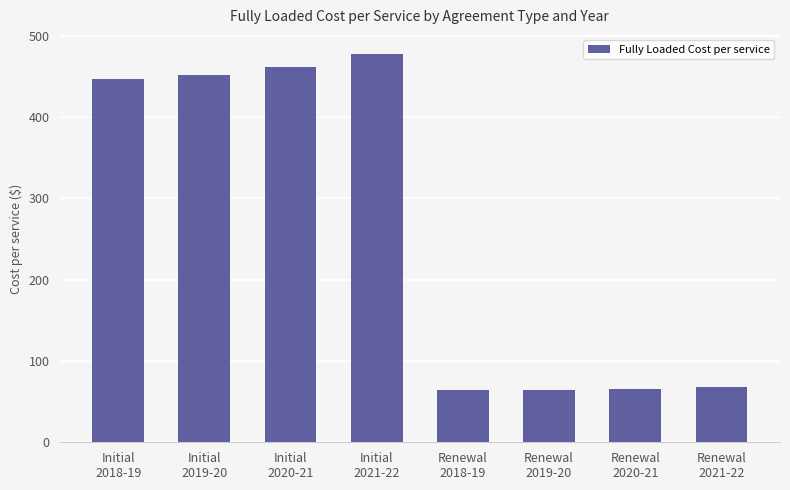

Does the chart contain stacked bars?

No